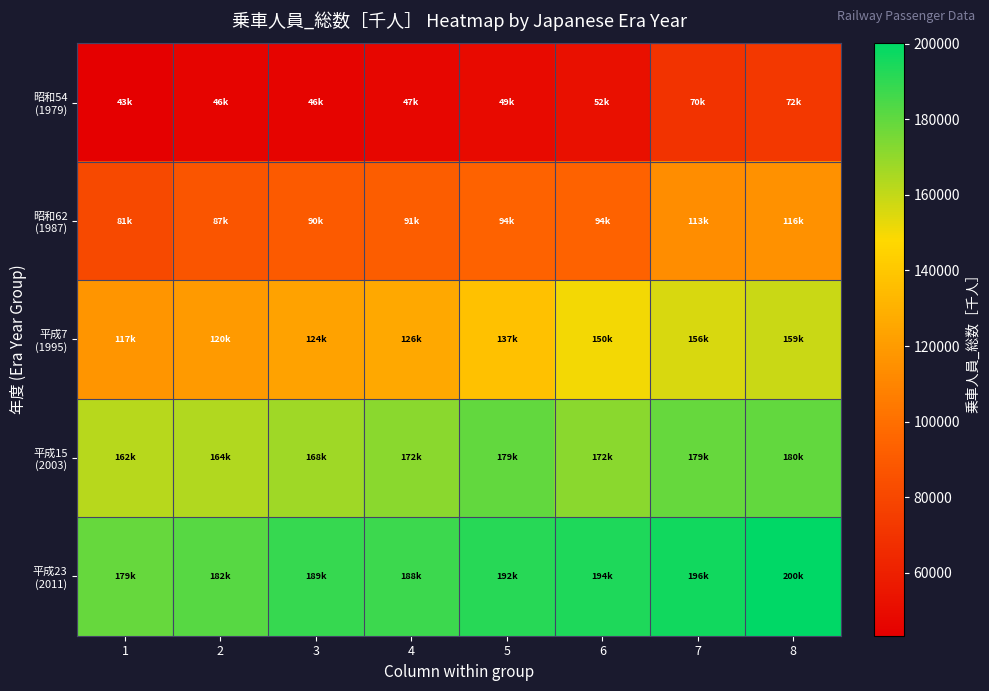

Which series changed the most between 4 and 5?

平成7 (1995)